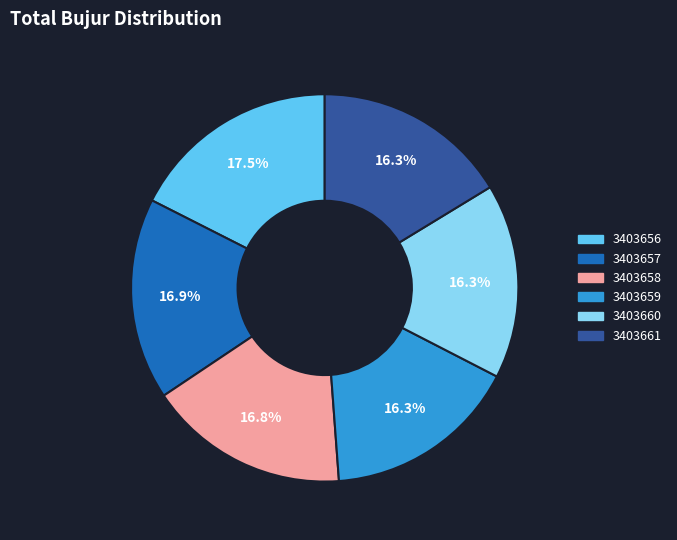

The 3403656 slice represents 29% of the pie. True or false?

False